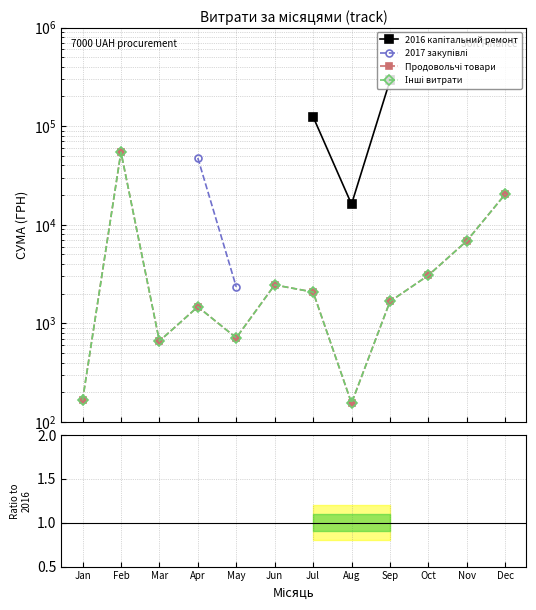

How many lines are shown in the chart?

4